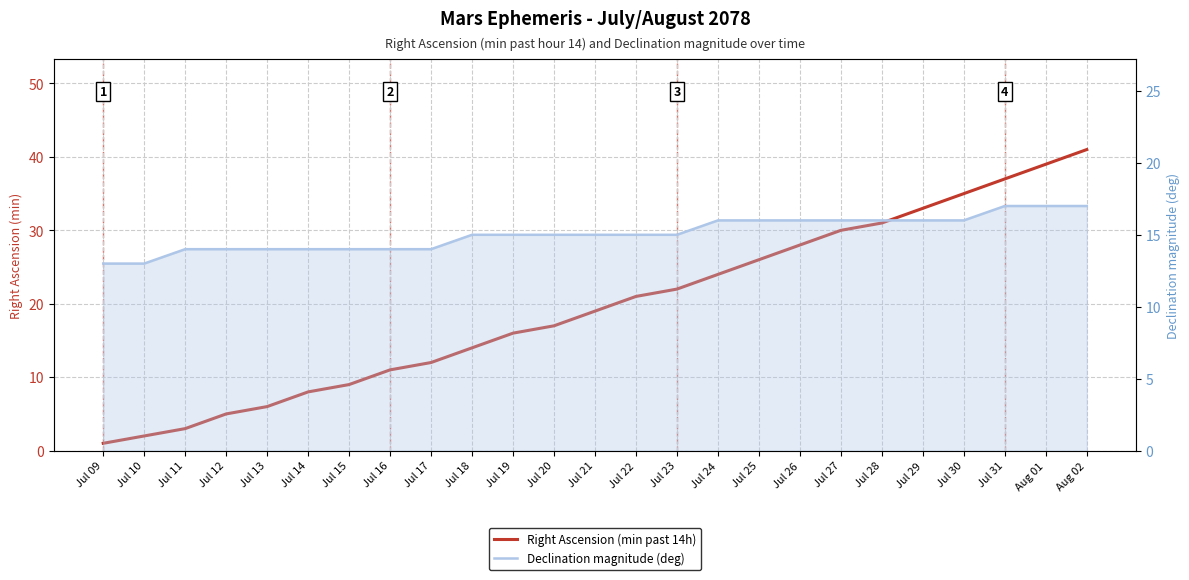

Reading left to right, extract all data points from this chart.

Right Ascension (min past 14h): 1	2	3	5	6	8	9	11	12	14	16	17	19	21	22	24	26	28	30	31	33	35	37	39	41
Declination magnitude (deg): 13	13	14	14	14	14	14	14	14	15	15	15	15	15	15	16	16	16	16	16	16	16	17	17	17